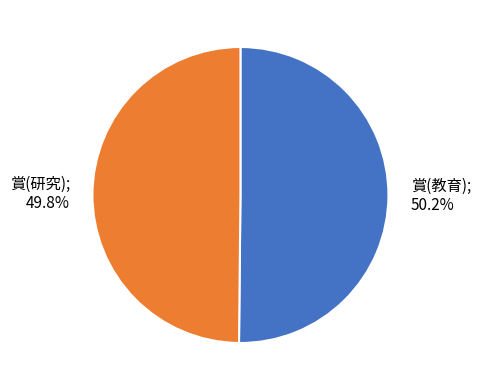

To the nearest percent, what is the combined percentage of 賞(教育) and 賞(研究)?

100%